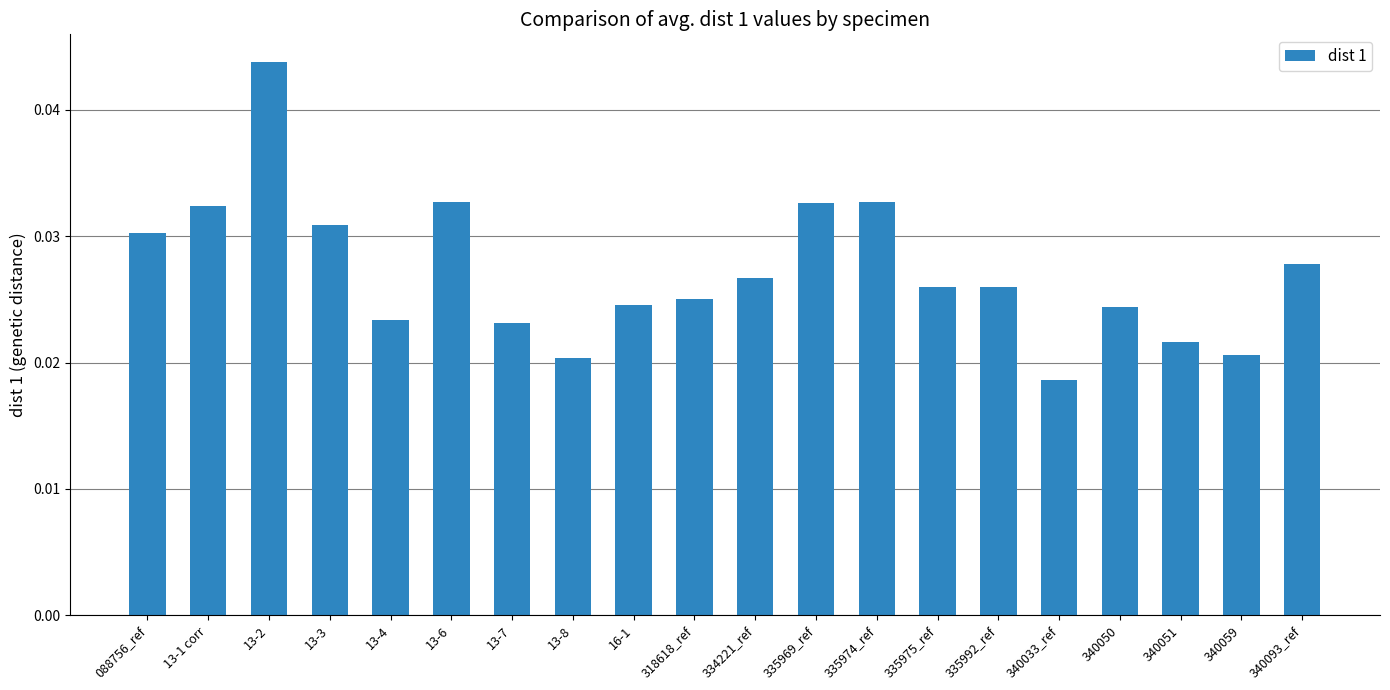

What is the sum of the values at 334221_ref and 13-1 corr?

0.1